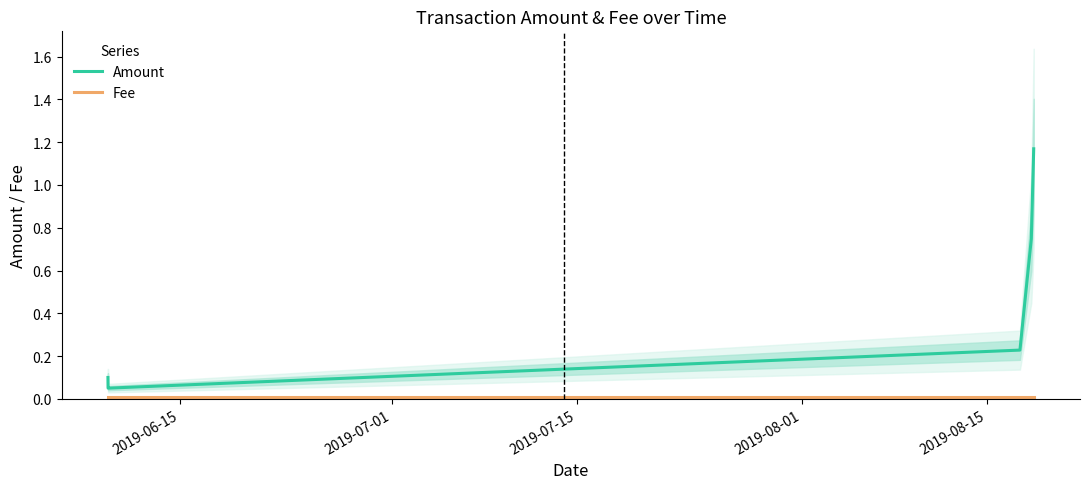

Rank the series by their maximum value, from highest to lowest.

Amount, Fee